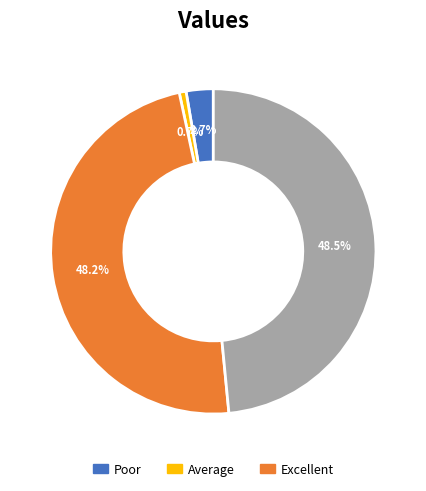

How many segments does this pie chart have?

4